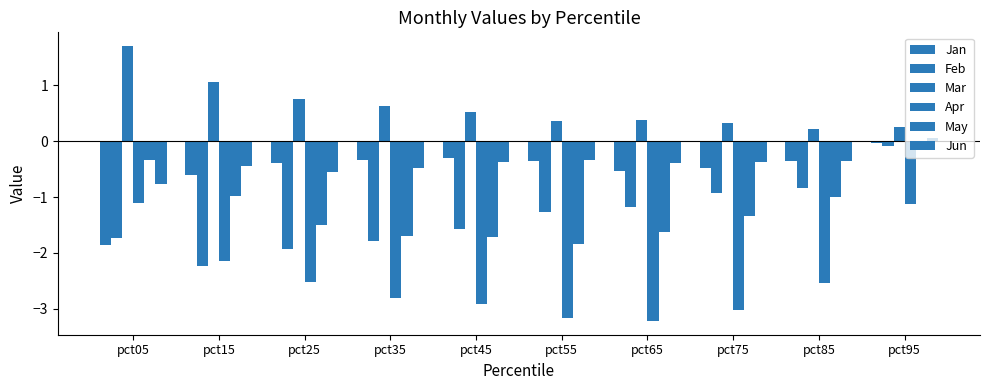

What is the minimum value shown in the chart?

-3.2